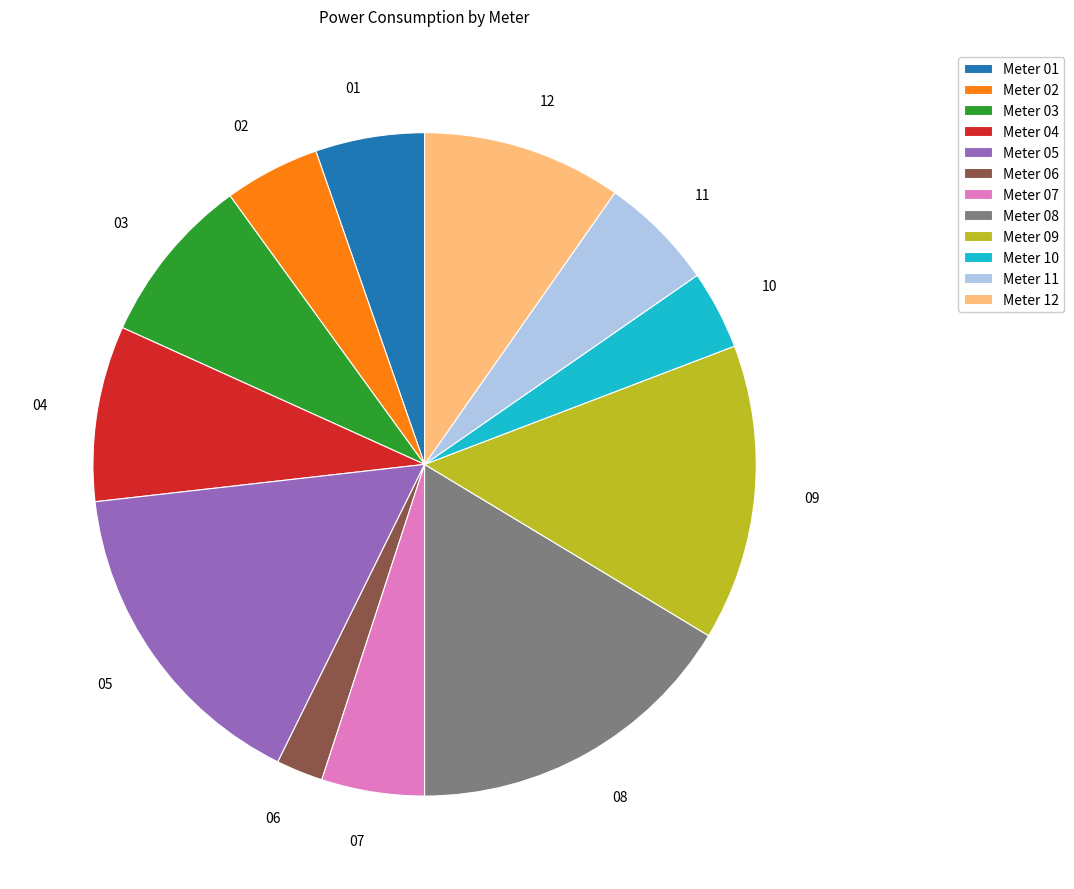

What is the ratio of the value at 05 to the value at 04?

1.9